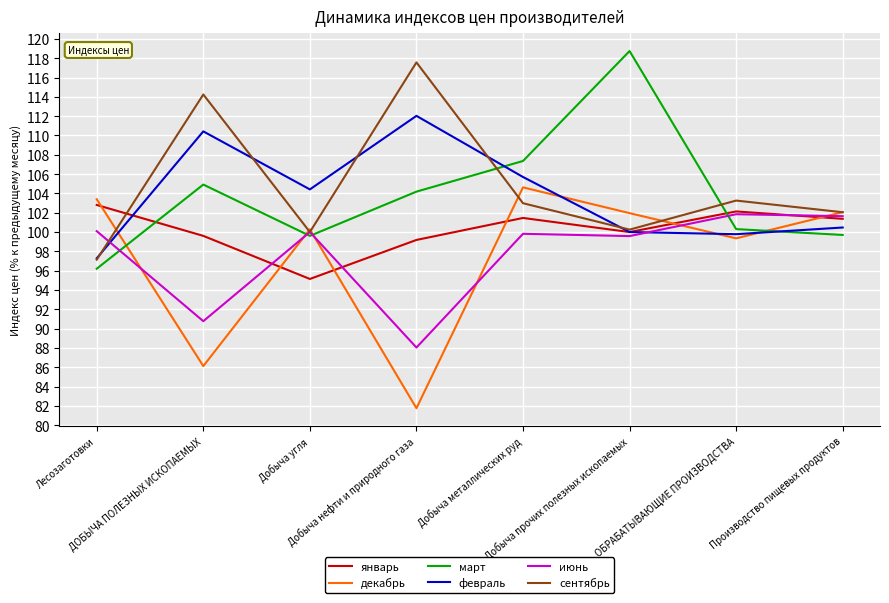

Does the chart display data point markers on the line(s)?

No